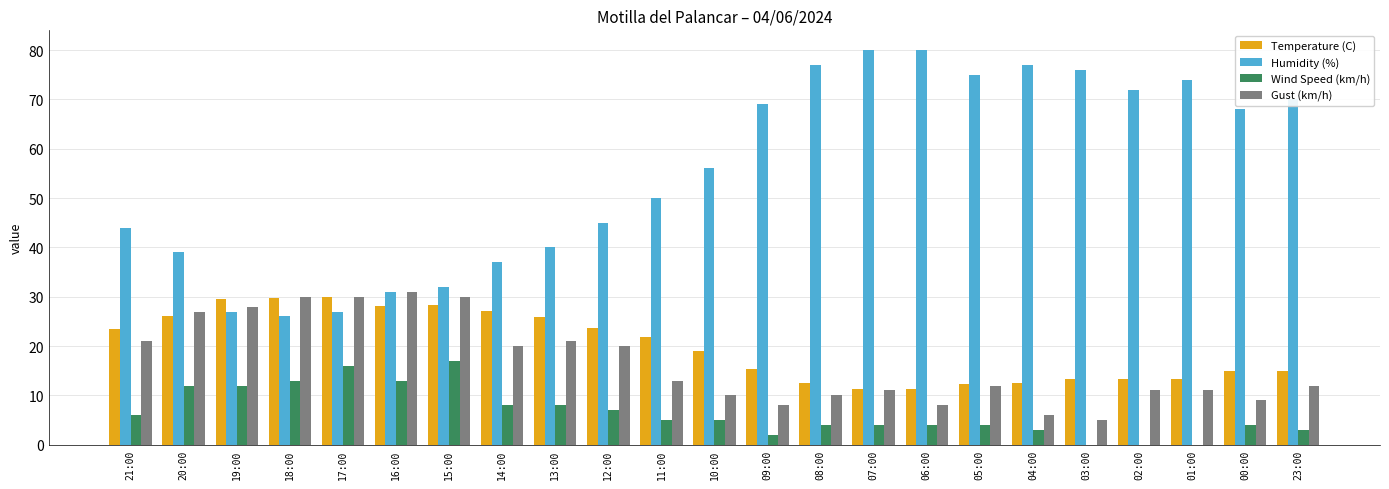

What is the sum of all Gust (km/h) values?

384.0